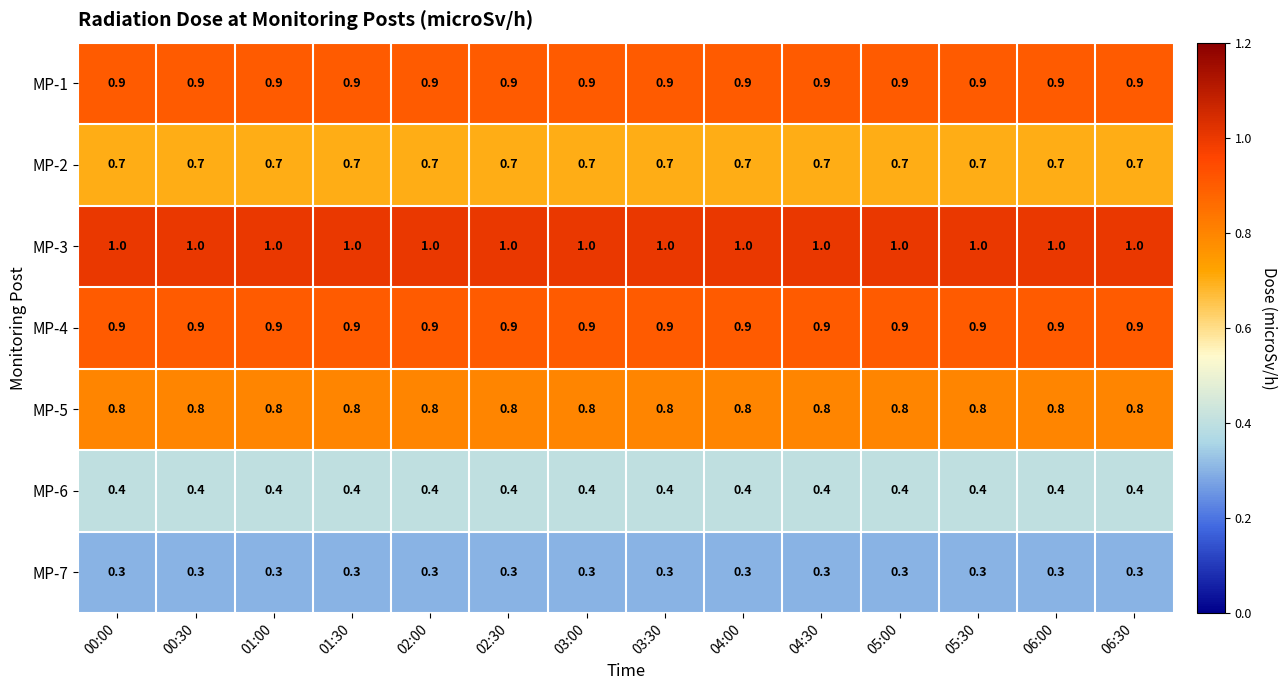

What is the total value across all series at 01:00?

5.0